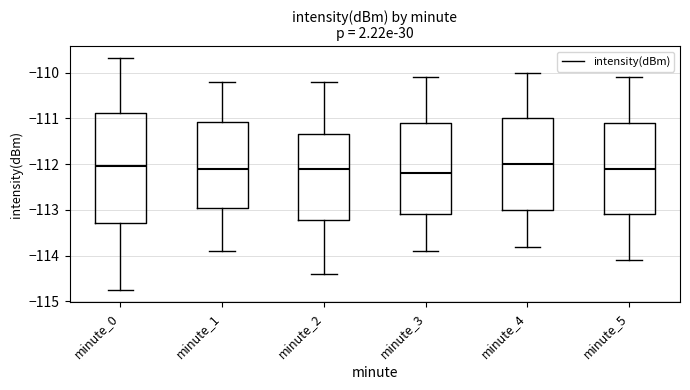

Which box is the tallest, from its lower edge to its upper edge?

minute_0